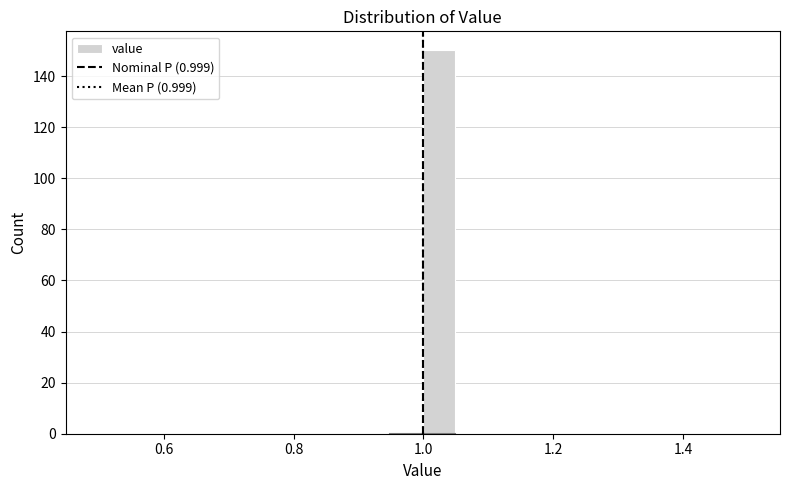

Around what value on the x-axis is the tallest bar? Give the approximate position of its centre, as read against the axis.

1.02